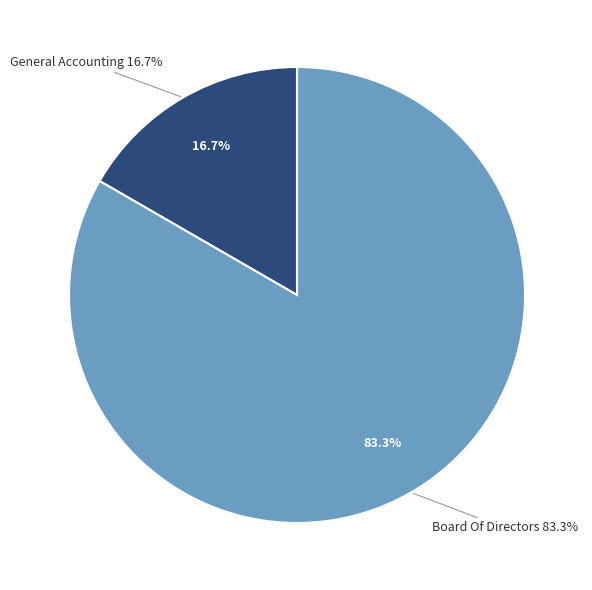

What is the change in value from General Accounting to Board Of Directors?

+4